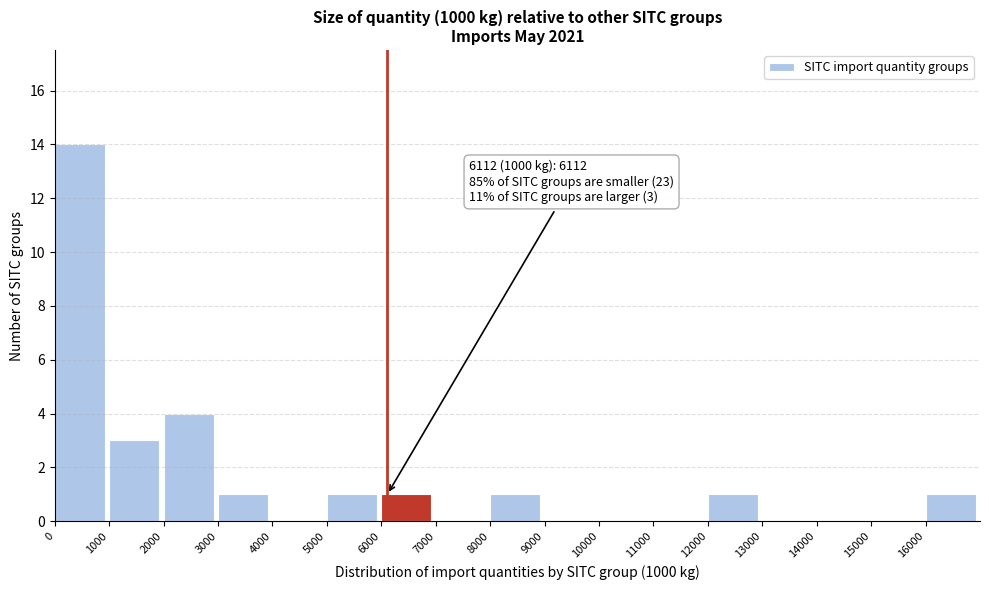

Which range on the x-axis has the tallest bar?

0 to 1000